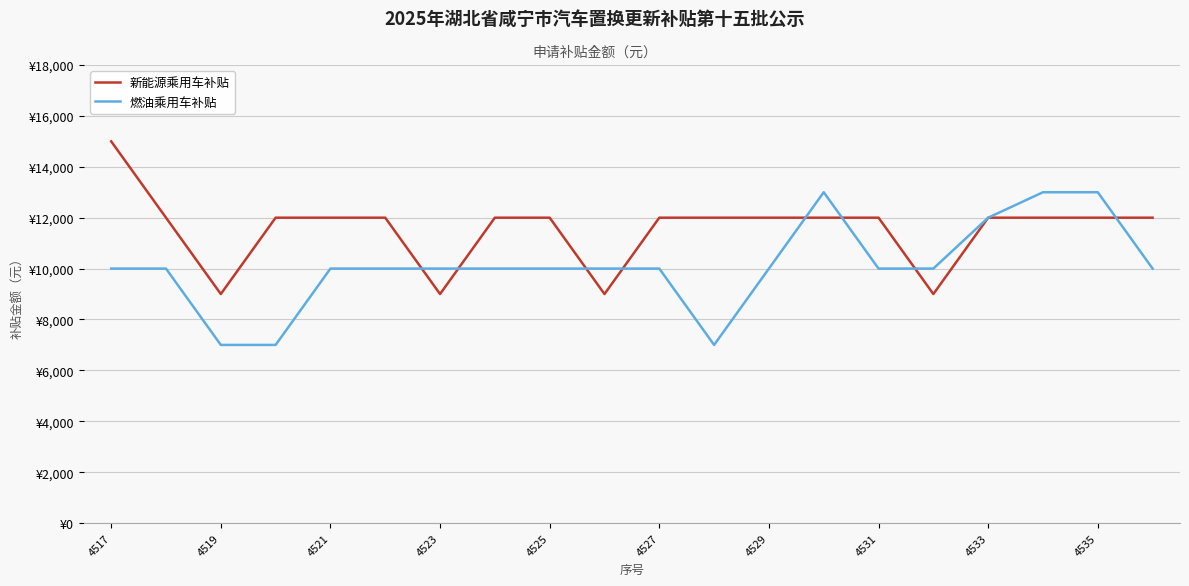

Which series has the largest range (max minus min)?

新能源乘用车补贴